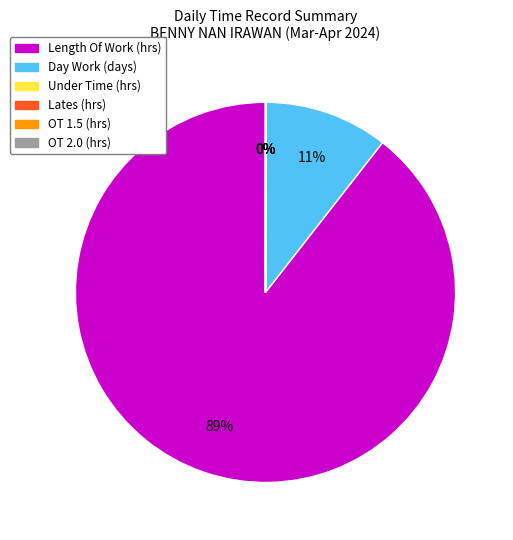

Is there a majority slice in this chart?

Yes